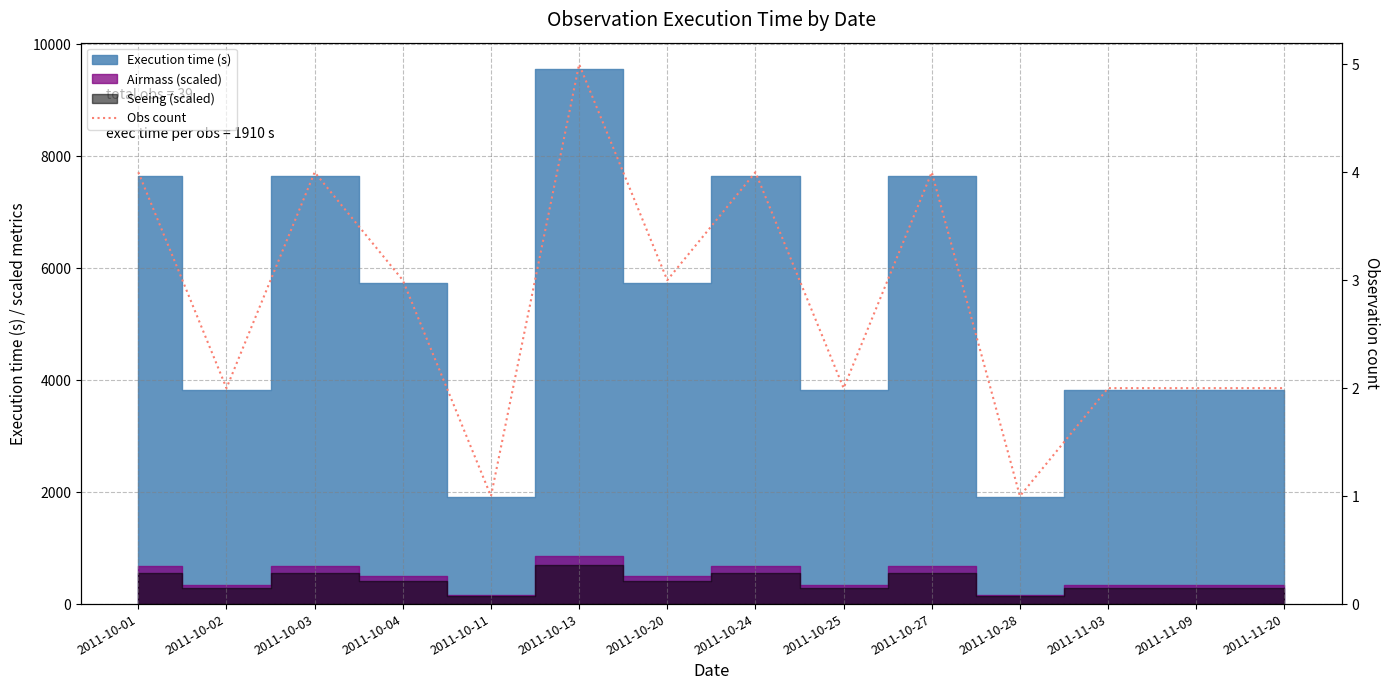

What position from the right is 2011-11-03?

3